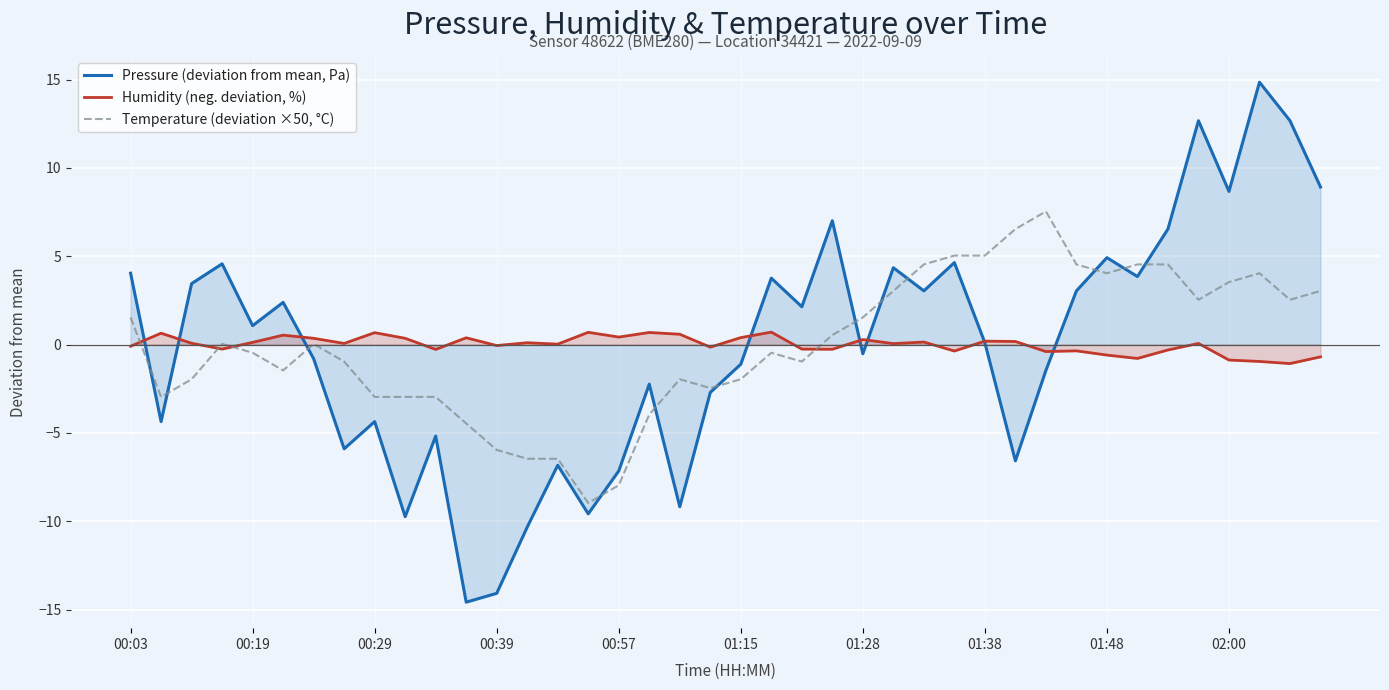

How many times do Pressure (deviation from mean, Pa) and Temperature (deviation ×50, °C) cross each other?

12